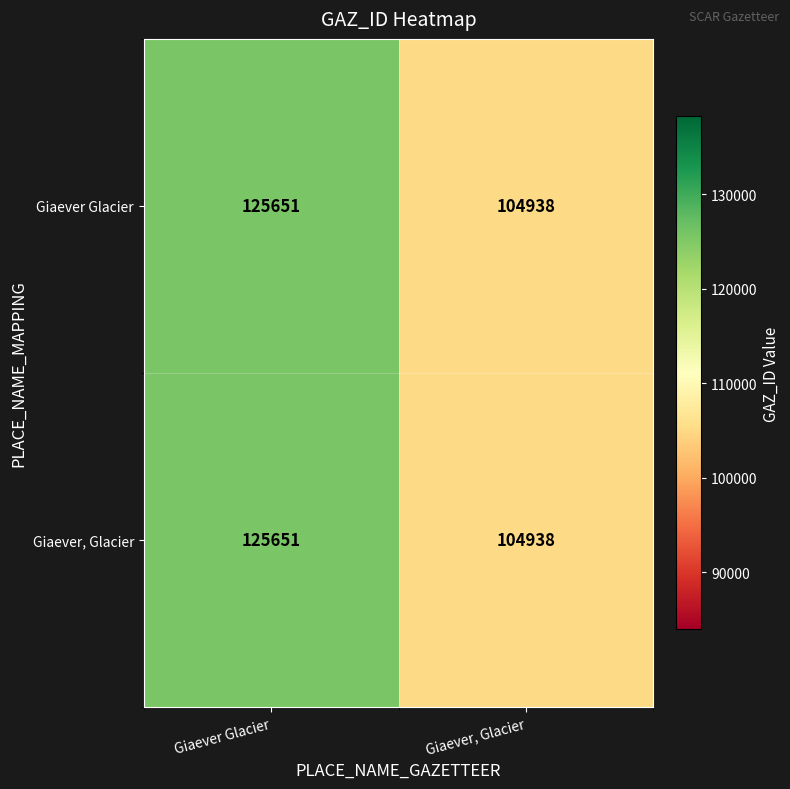

What is the maximum value for Giaever Glacier?

125651